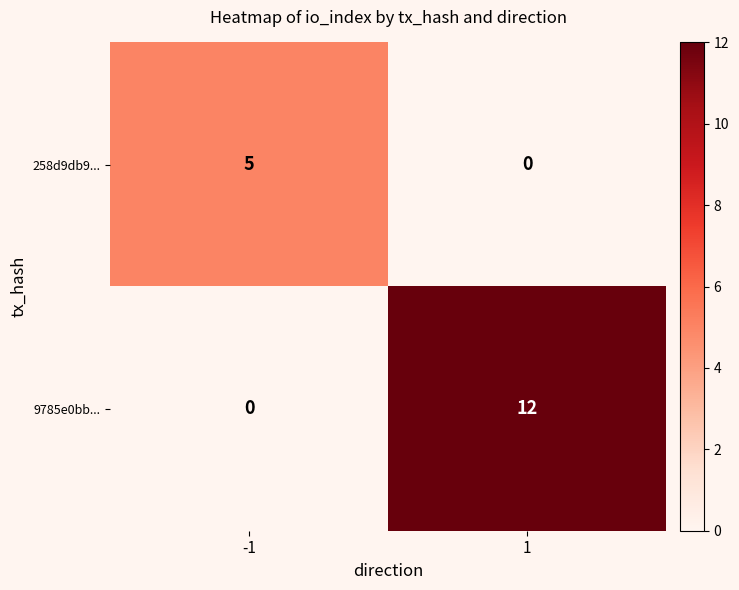

What is the approximate value of 258d9db9... at -1?

5